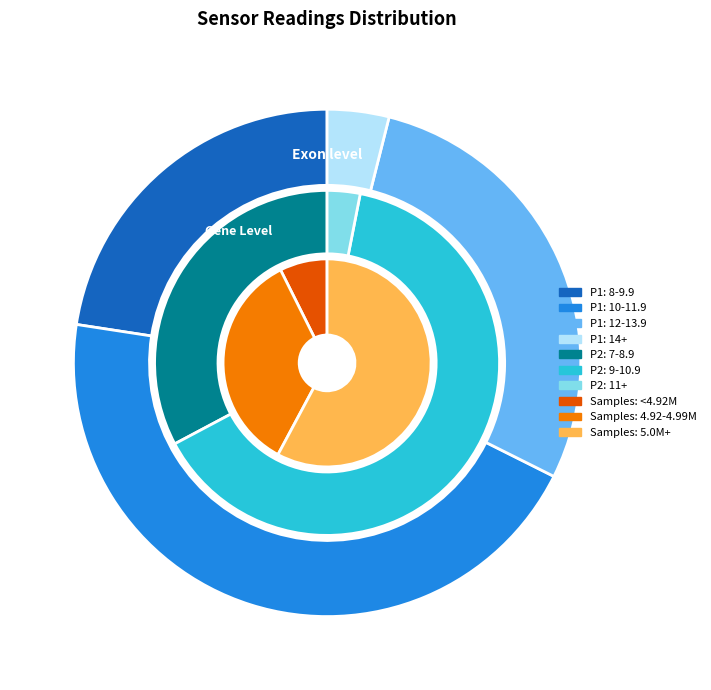

Does 31 account for over 50% of the chart?

No